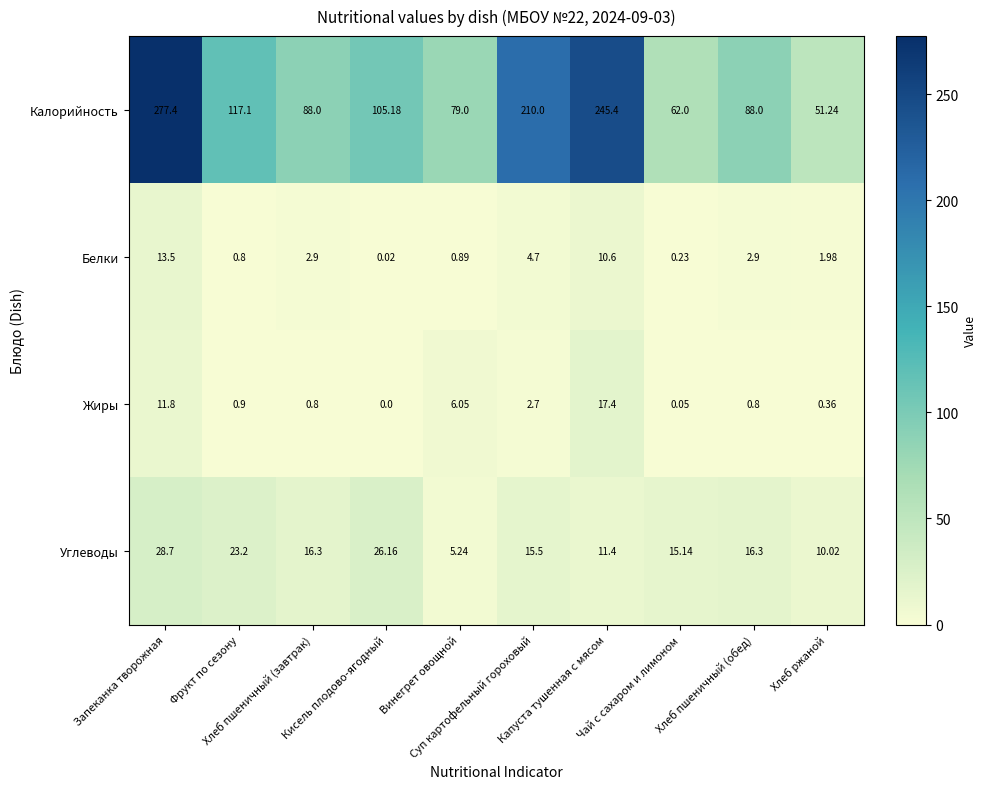

Which series changed the most between Кисель плодово-ягодный and Винегрет овощной?

Калорийность